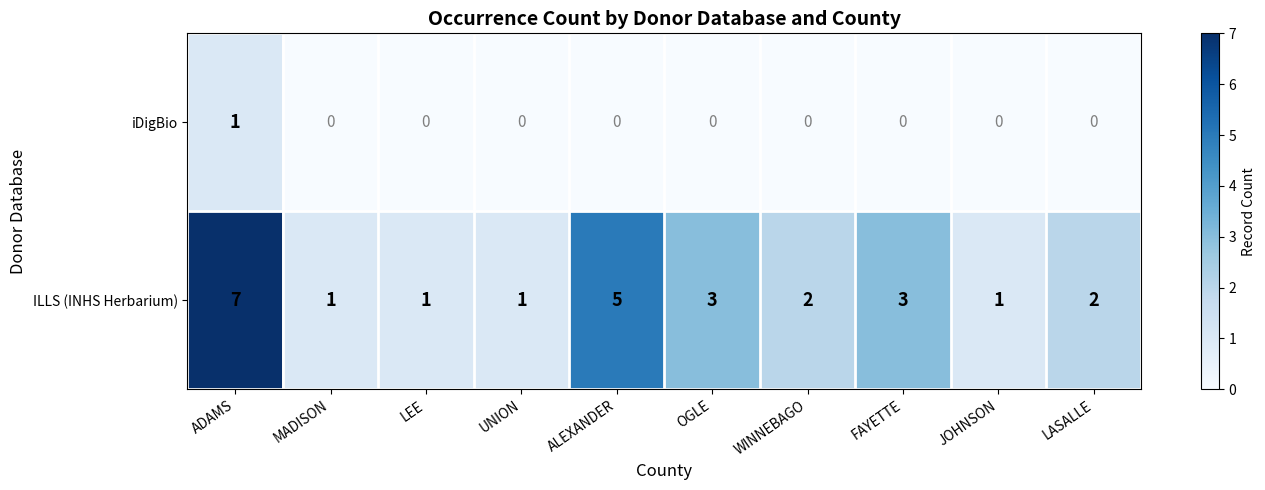

Where does the ILLS (INHS Herbarium) series first go above 2?

ADAMS